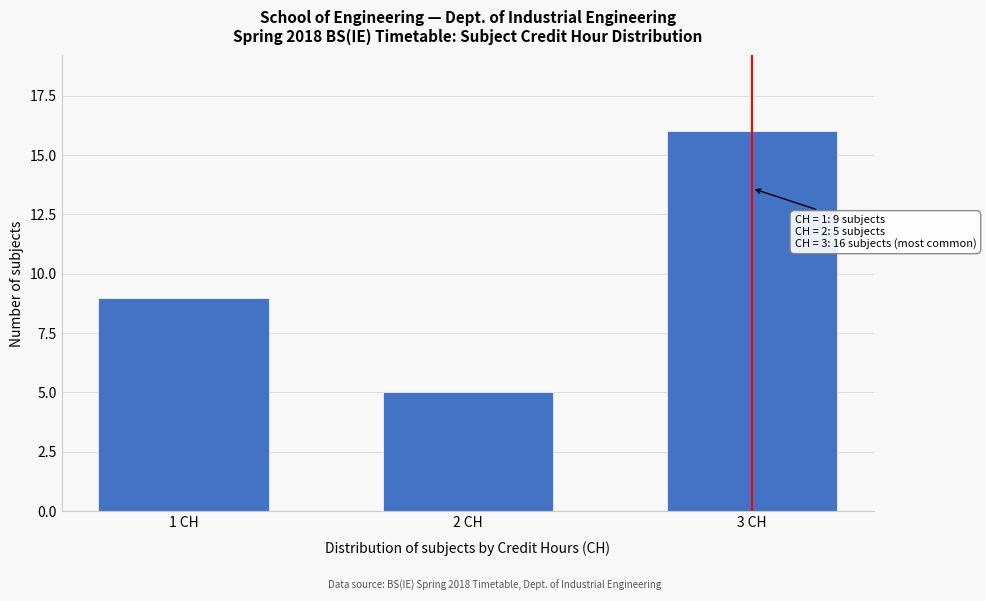

Reading right to left, transcribe all the data shown in this chart.

3 CH=16	2 CH=5	1 CH=9